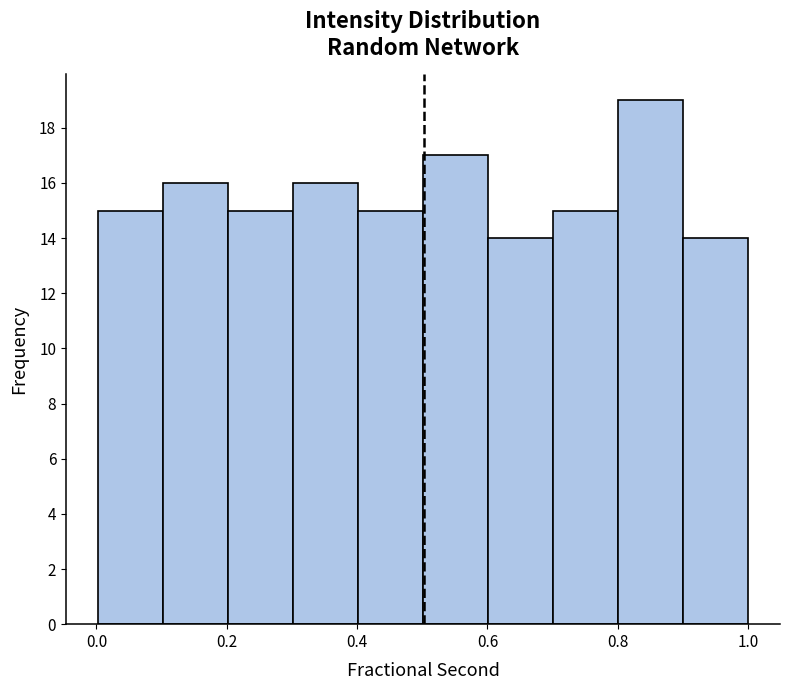

How tall is the bar that spans 0.2 to 0.3 on the x-axis? Neither the bar edges nor the heights are printed on the chart, so give them approximately, as read against the axes.

15